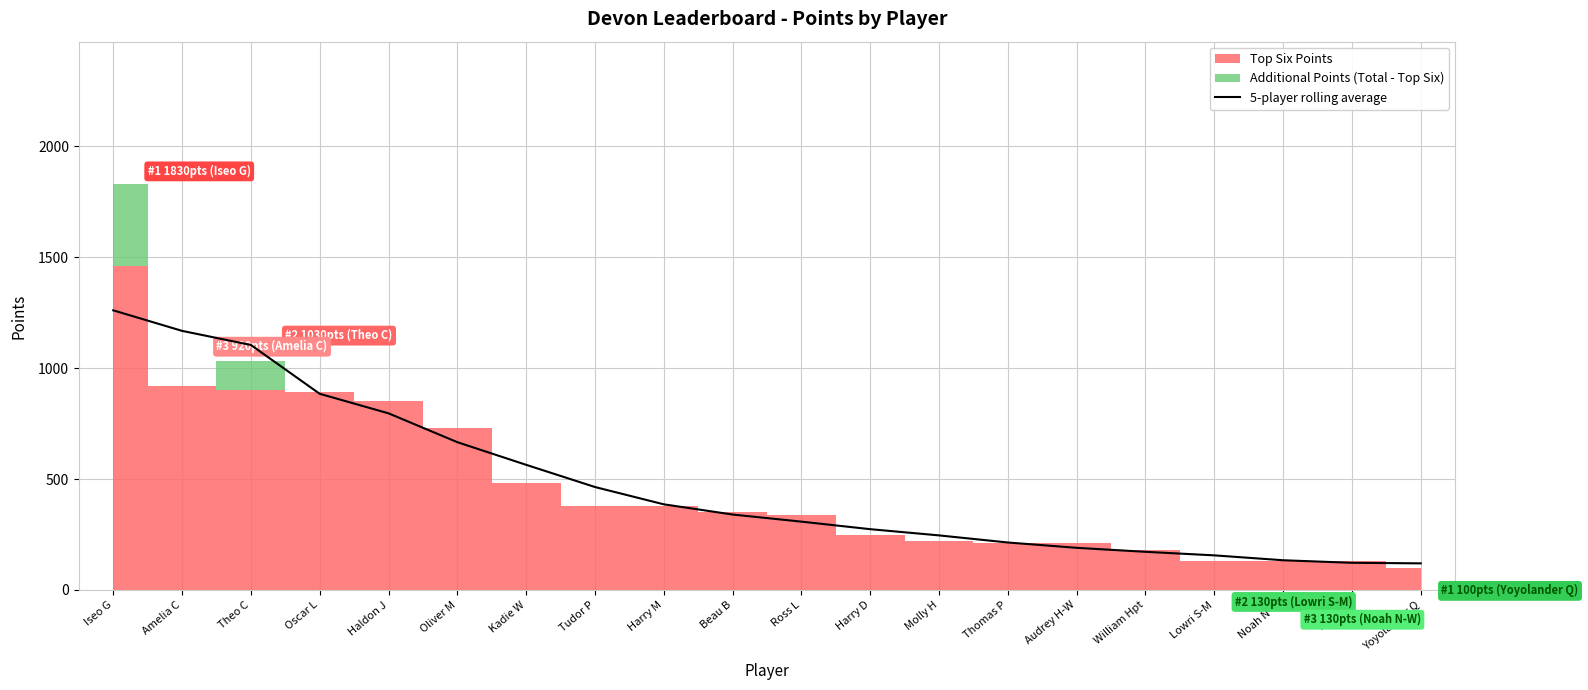

At which label does the data first exceed 340?

Iseo G